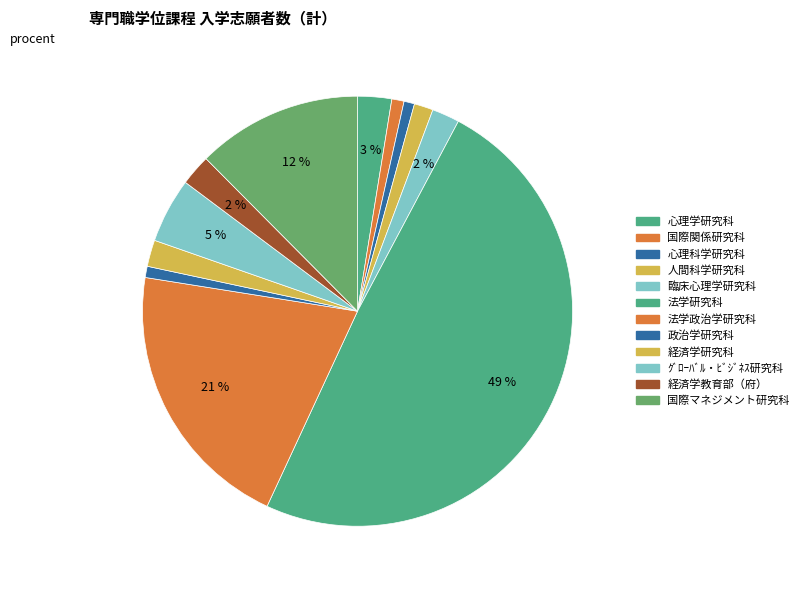

How many segments does this pie chart have?

12